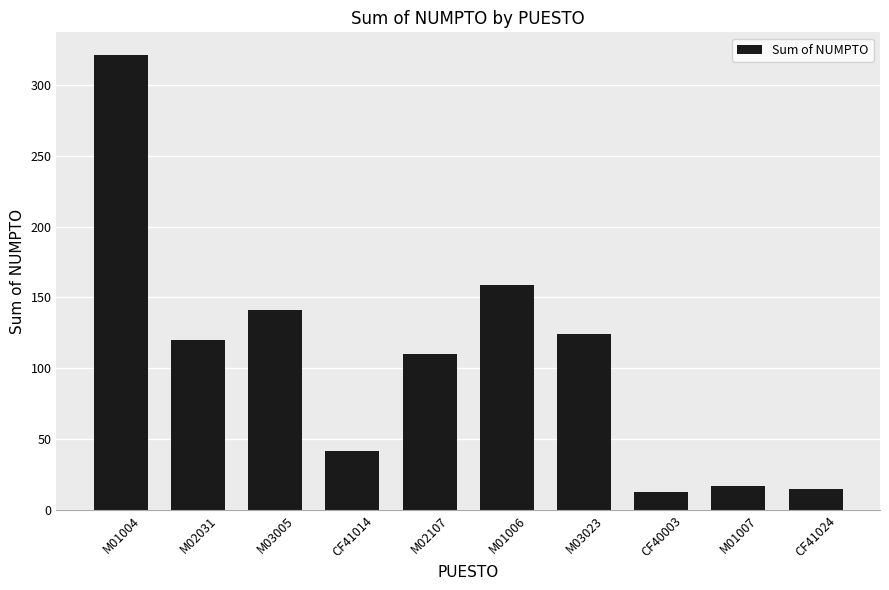

Which label corresponds to the largest value in the chart?

M01004